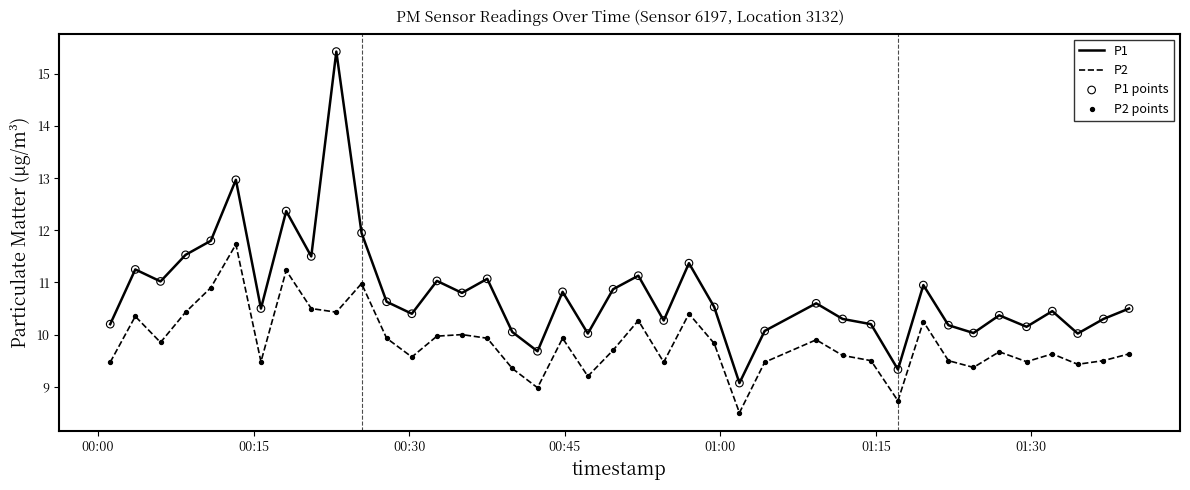

Which series has the largest total across all categories?

P1